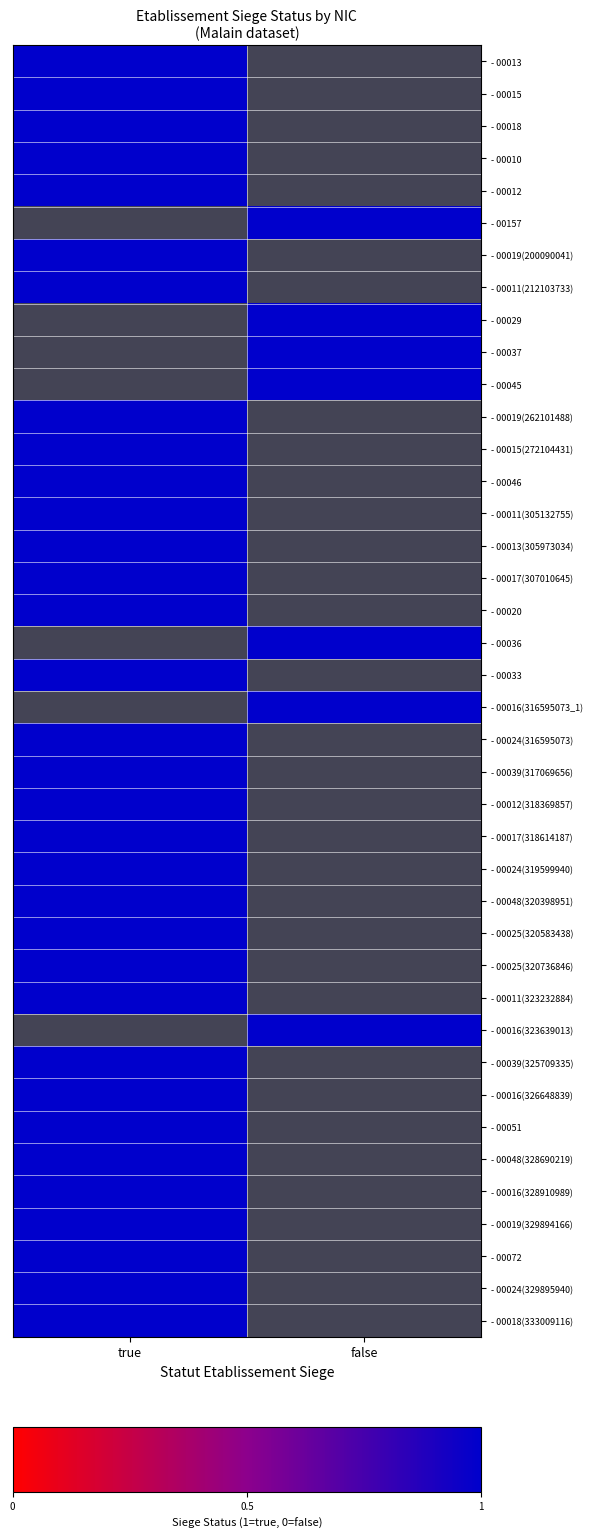

Where is 00017_318614187 nearest to the value 0?

false